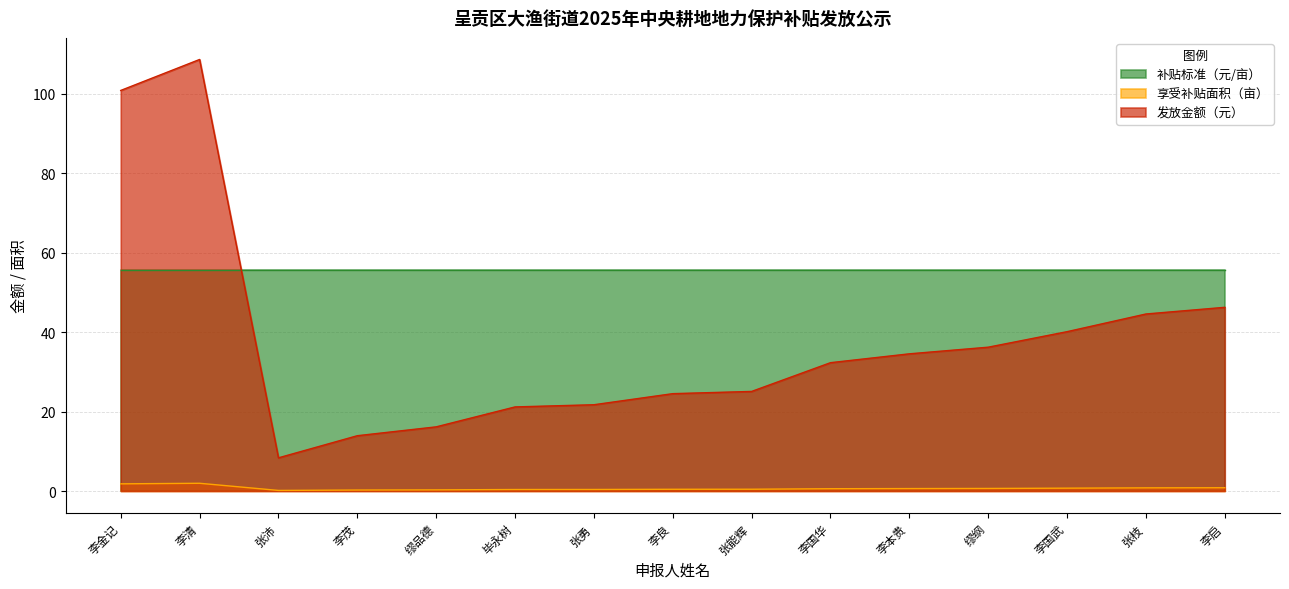

Is the value of 享受补贴面积（亩） at 缪纲 greater than the value of 发放金额（元） at 李茂?

No